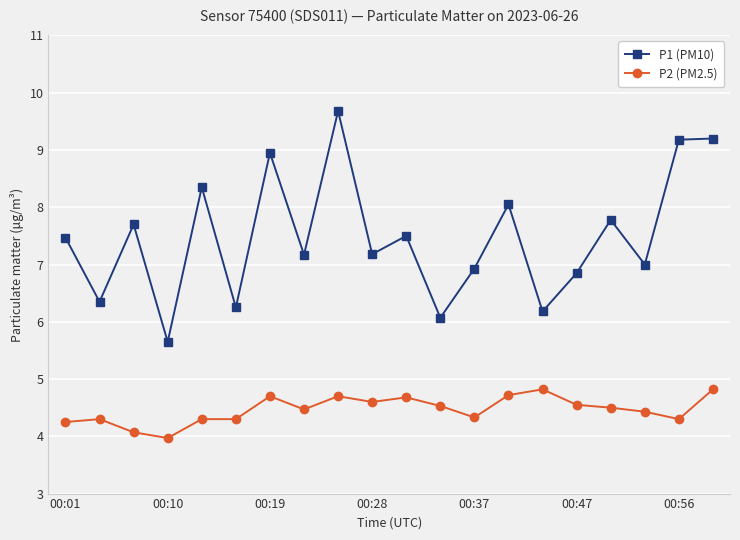

What is the value of the P1 (PM10) point at the 8th from the left?

7.2